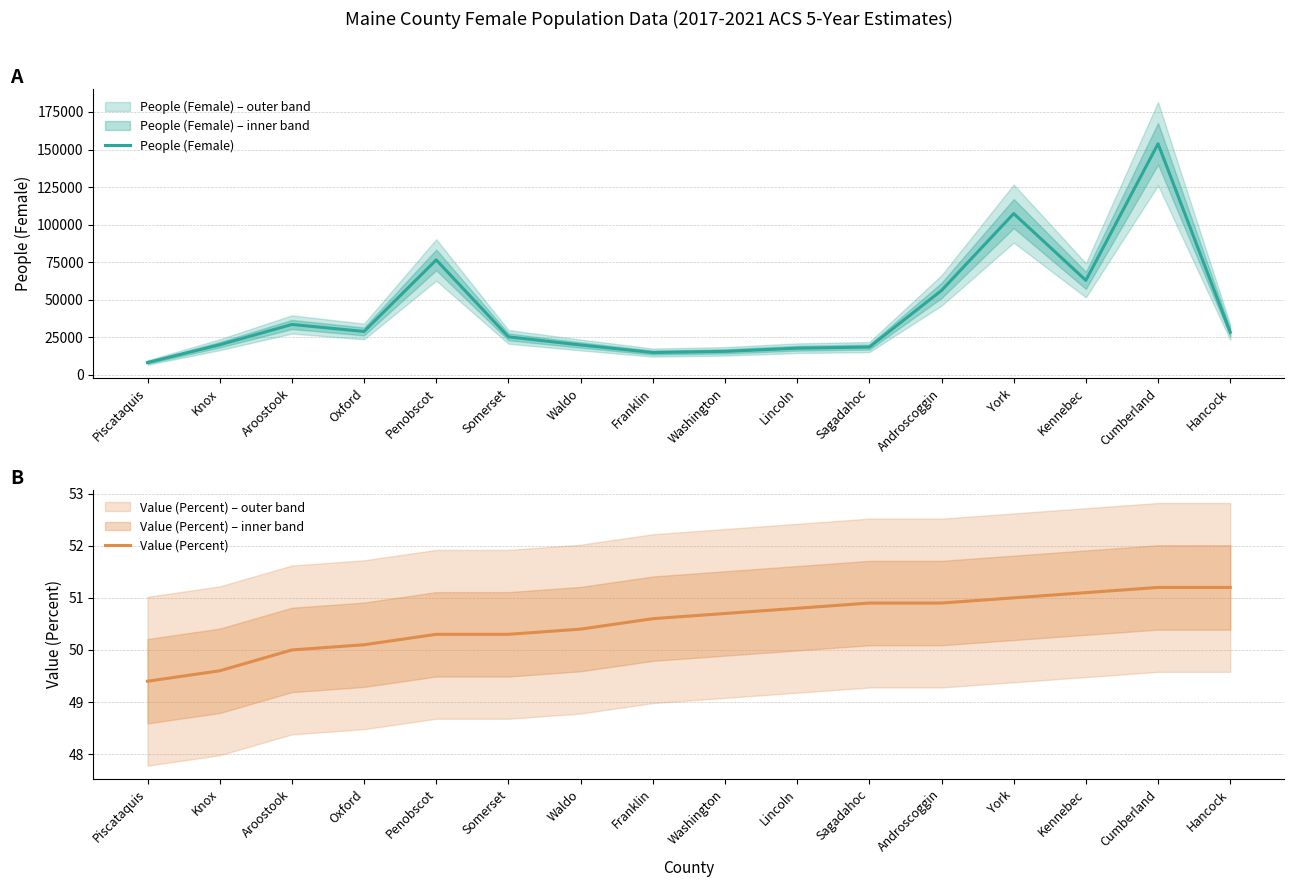

Rank the series by their maximum value, from lowest to highest.

Value (Percent), People (Female)